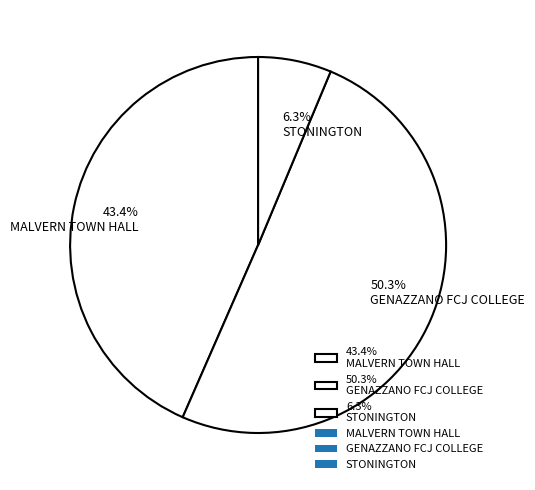

Approximately how many times larger is the value at 43.4% MALVERN TOWN HALL compared to 50.3% GENAZZANO FCJ COLLEGE?

0.9